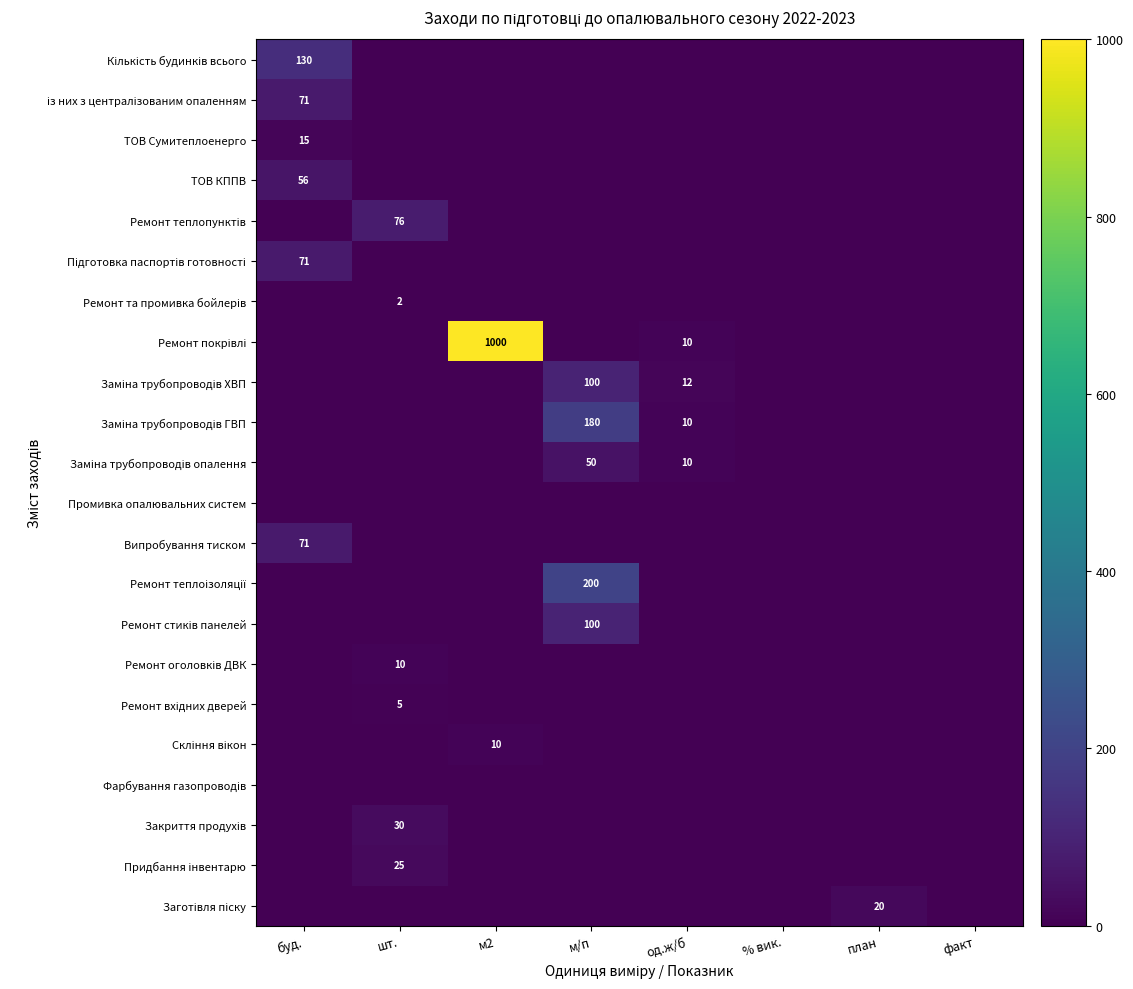

Which label corresponds to the largest value in the chart?

м2